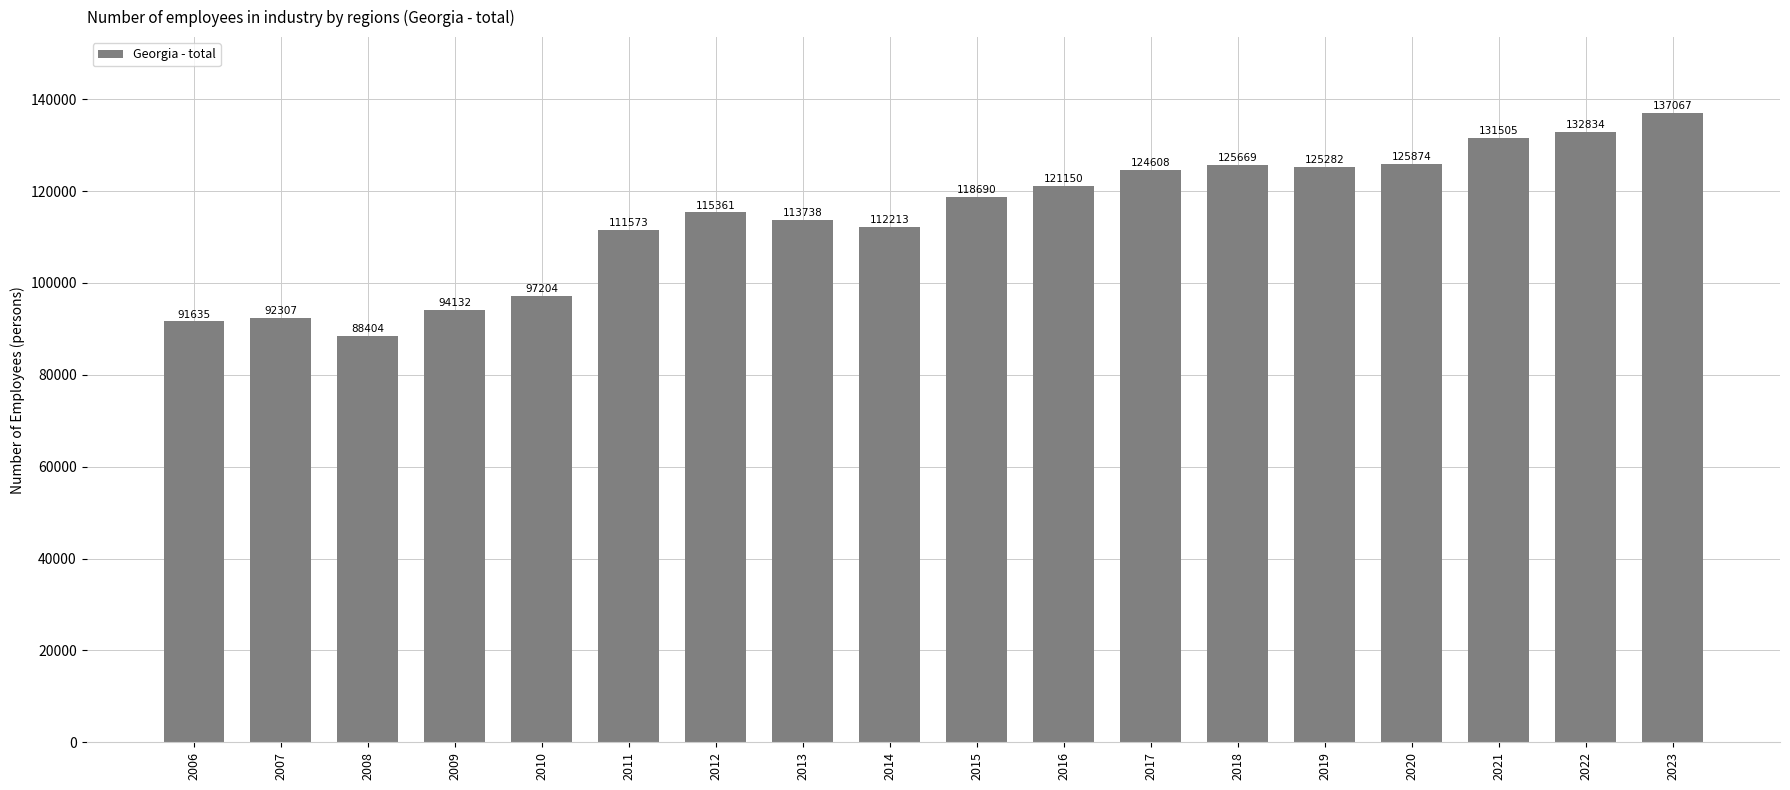

What is the difference between the maximum and second lowest values?

45431.9